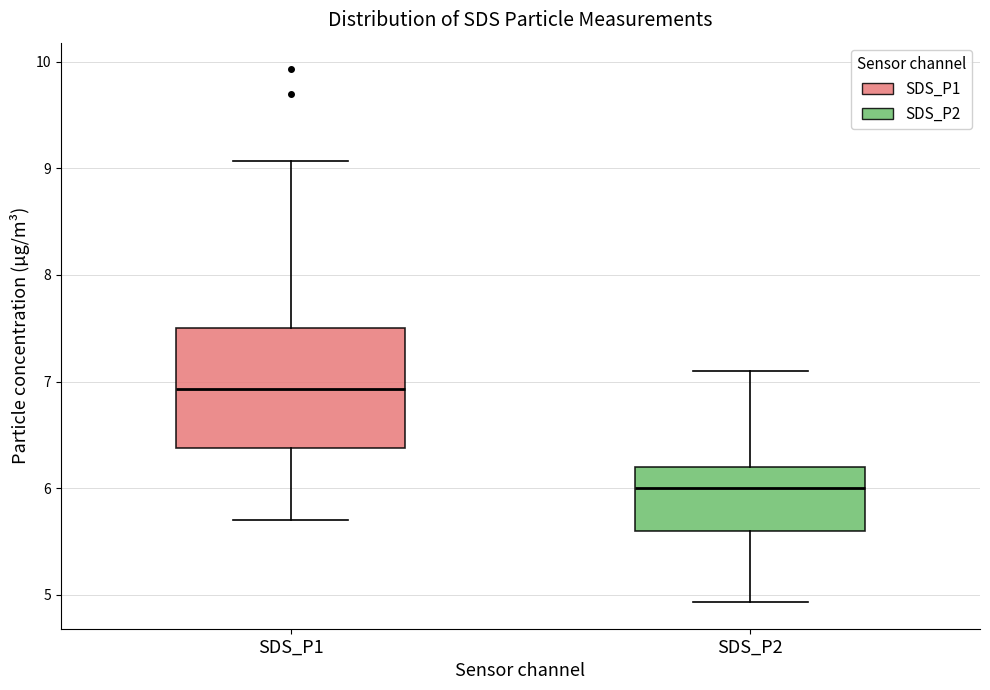

Reading left to right, transcribe this box plot: for each box, give where its median line is, the range the box spans, and where its two whiskers end, as read against the y-axis. The values are not printed on the chart, so give them approximately, as read against the axis.

SDS_P1: median 6.9, box 6.4 to 7.5, whiskers 5.7 to 9.1
SDS_P2: median 6.0, box 5.6 to 6.2, whiskers 4.9 to 7.1